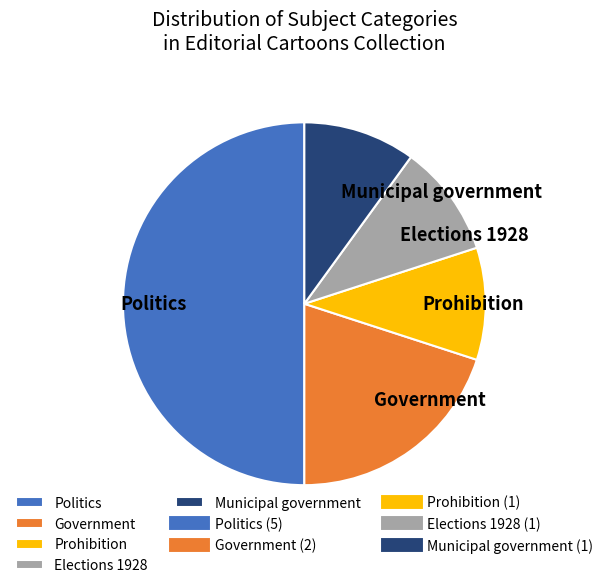

True or false: Government accounts for 20% of the total.

True